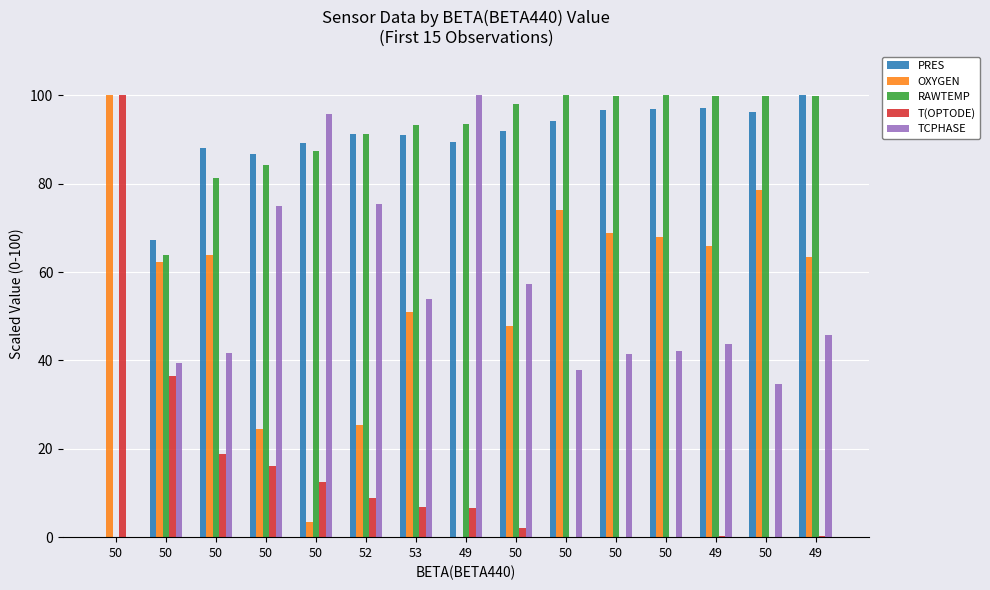

Reading right to left, list all the values displayed in this chart.

PRES: 100.0	96.3	97.0	96.8	96.6	94.3	91.8	89.4	91.1	91.3	89.2	86.7	88.1	67.3	0.0
OXYGEN: 63.3	78.5	65.9	67.9	68.8	74.1	47.9	0.0	51.0	25.3	3.4	24.5	64.0	62.4	100.0
RAWTEMP: 99.8	99.9	99.8	100.0	99.9	100.0	98.0	93.4	93.2	91.3	87.4	84.1	81.2	63.9	0.0
T(OPTODE): 0.3	0.0	0.3	0.0	0.0	0.0	2.0	6.5	6.8	8.8	12.6	16.1	18.8	36.4	100.0
TCPHASE: 45.7	34.6	43.7	42.2	41.5	37.7	57.4	100.0	54.0	75.4	95.7	74.9	41.6	39.5	0.0